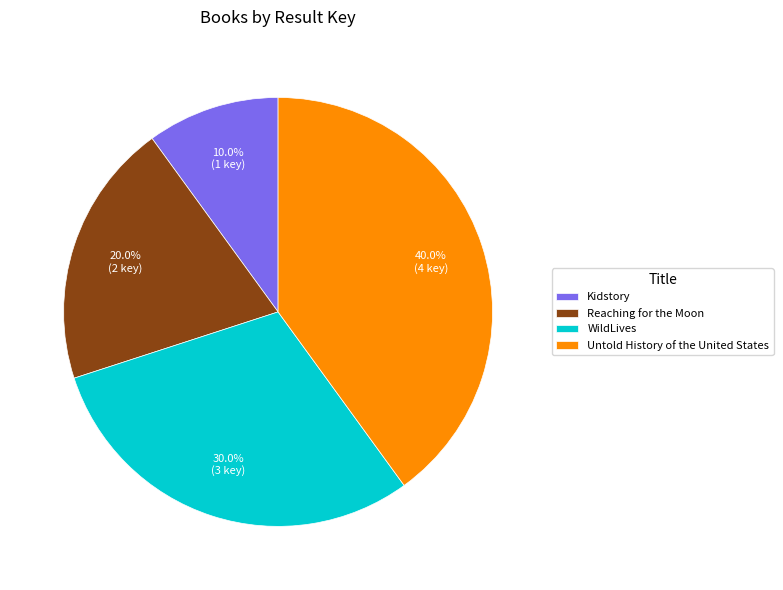

Is WildLives the majority of the pie?

No